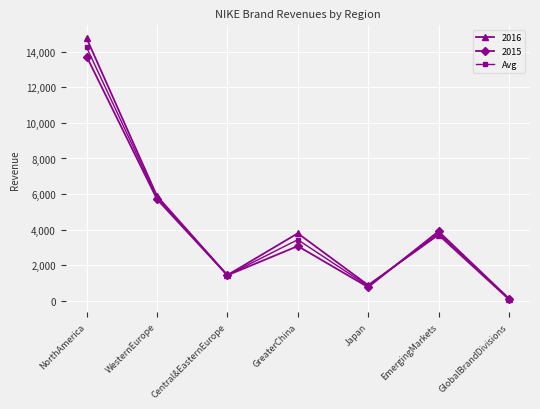

How many distinct data groups are displayed?

3